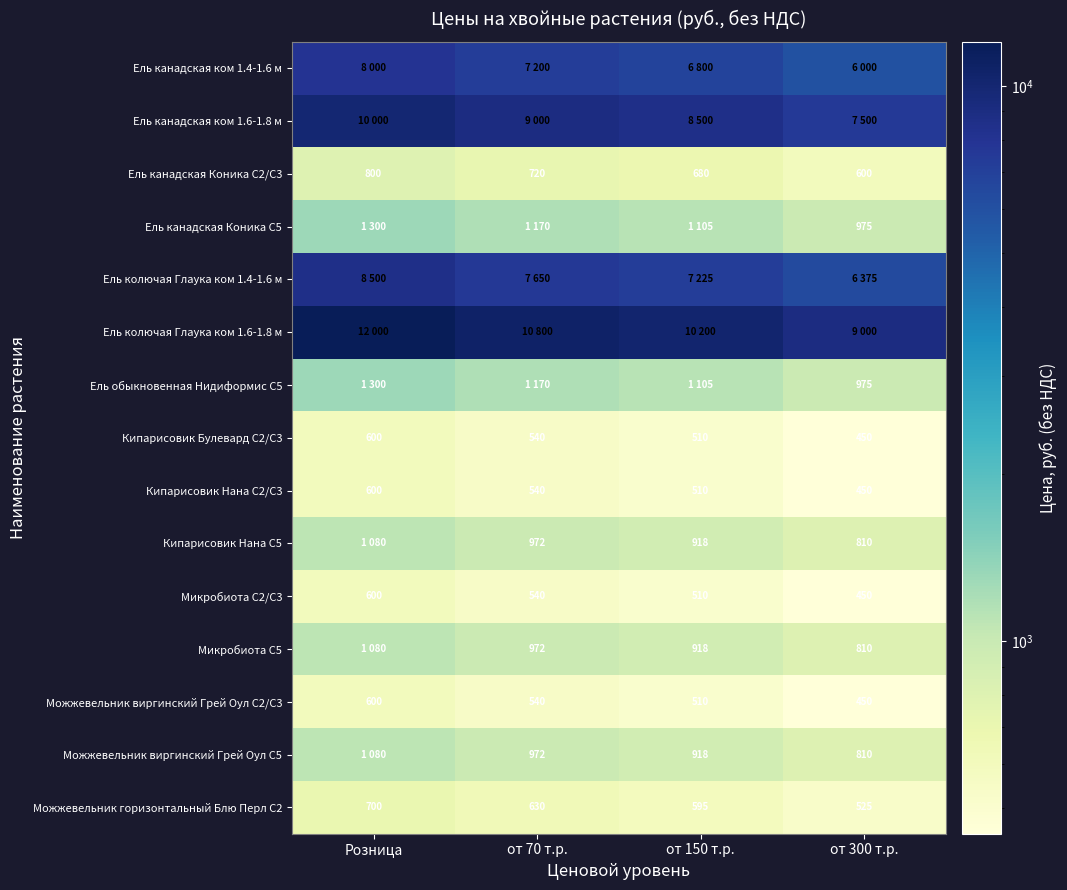

What is the sum of the Кипарисовик Нана С2/С3 values at от 300 т.р. and от 150 т.р.?

960